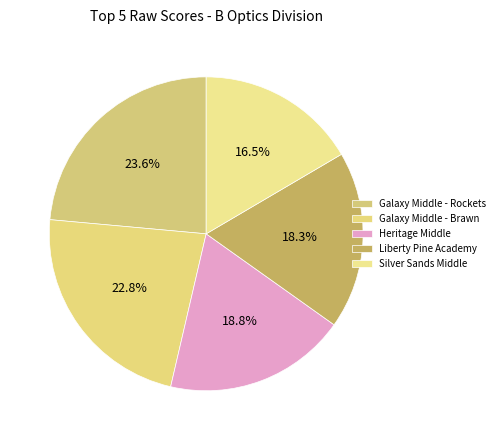

To the nearest percent, what is the difference between the Liberty Pine Academy and Heritage Middle slice percentages?

1%